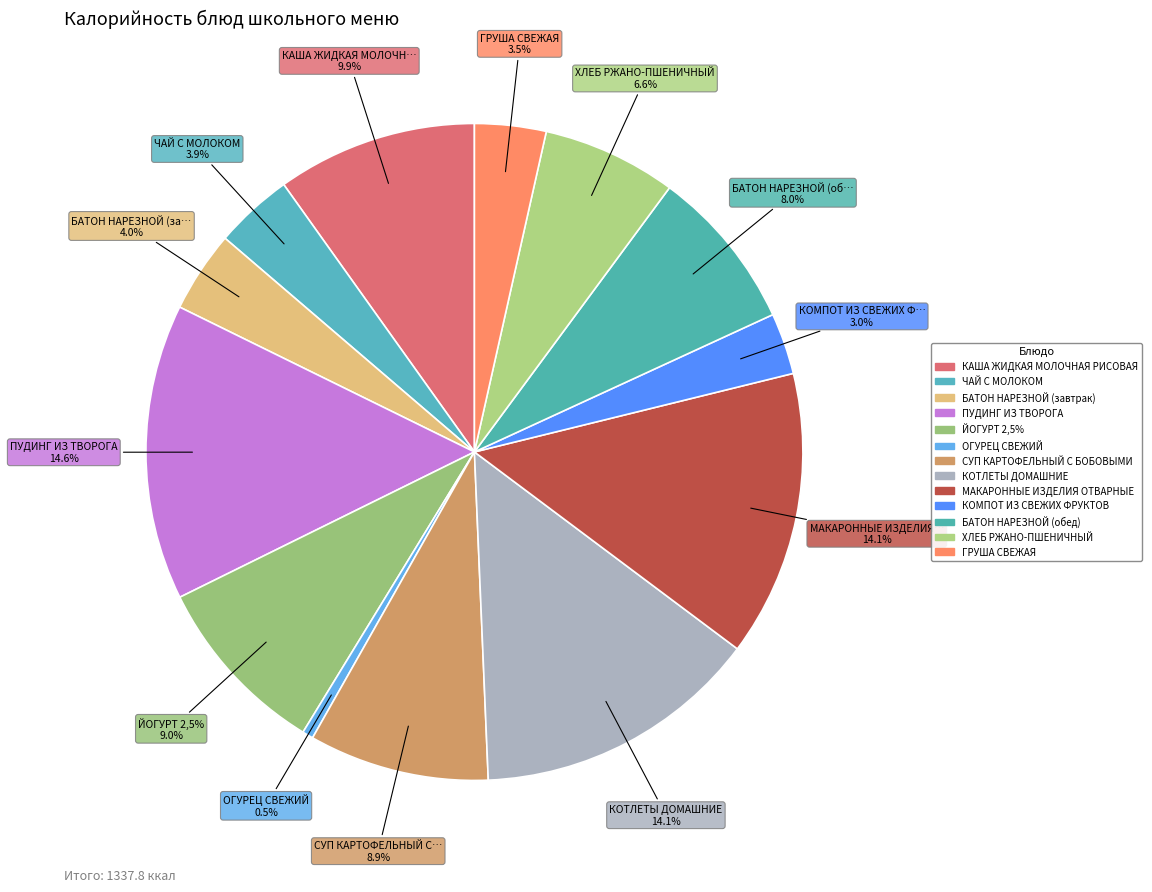

Which slice is the largest?

ПУДИНГ ИЗ ТВОРОГА